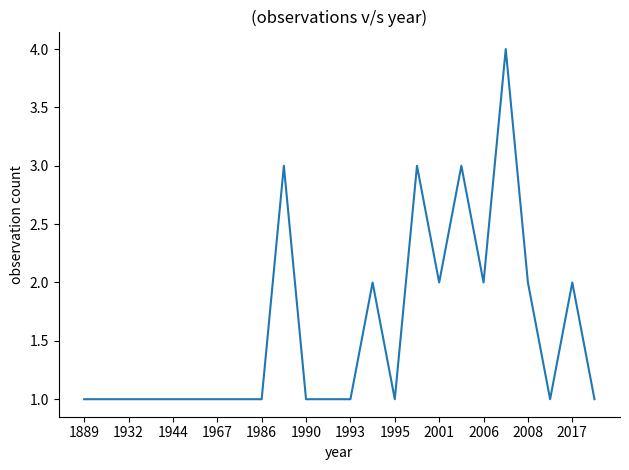

What is the difference between the maximum and minimum values?

3